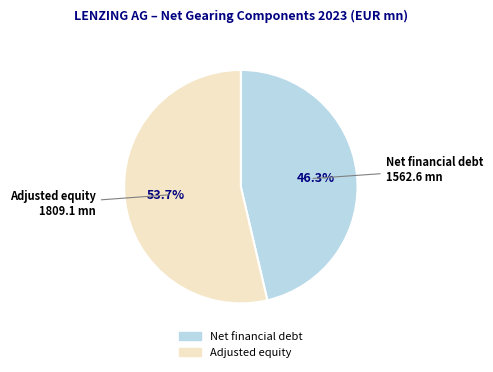

What percentage is NOT represented by Net financial debt?

53.7%